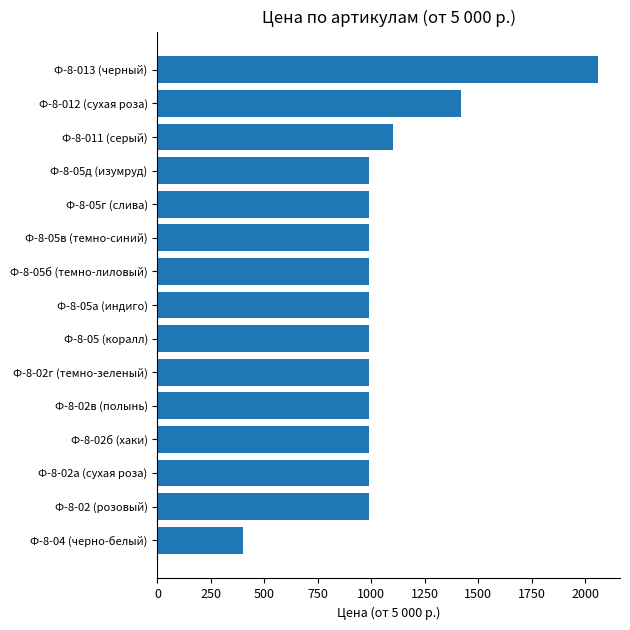

Reading top to bottom, what are all the values shown in this chart?

Ф-8-013 (черный)=2060	Ф-8-012 (сухая роза)=1420	Ф-8-011 (серый)=1100	Ф-8-05д (изумруд)=990	Ф-8-05г (слива)=990	Ф-8-05в (темно-синий)=990	Ф-8-05б (темно-лиловый)=990	Ф-8-05а (индиго)=990	Ф-8-05 (коралл)=990	Ф-8-02г (темно-зеленый)=990	Ф-8-02в (полынь)=990	Ф-8-02б (хаки)=990	Ф-8-02а (сухая роза)=990	Ф-8-02 (розовый)=990	Ф-8-04 (черно-белый)=400